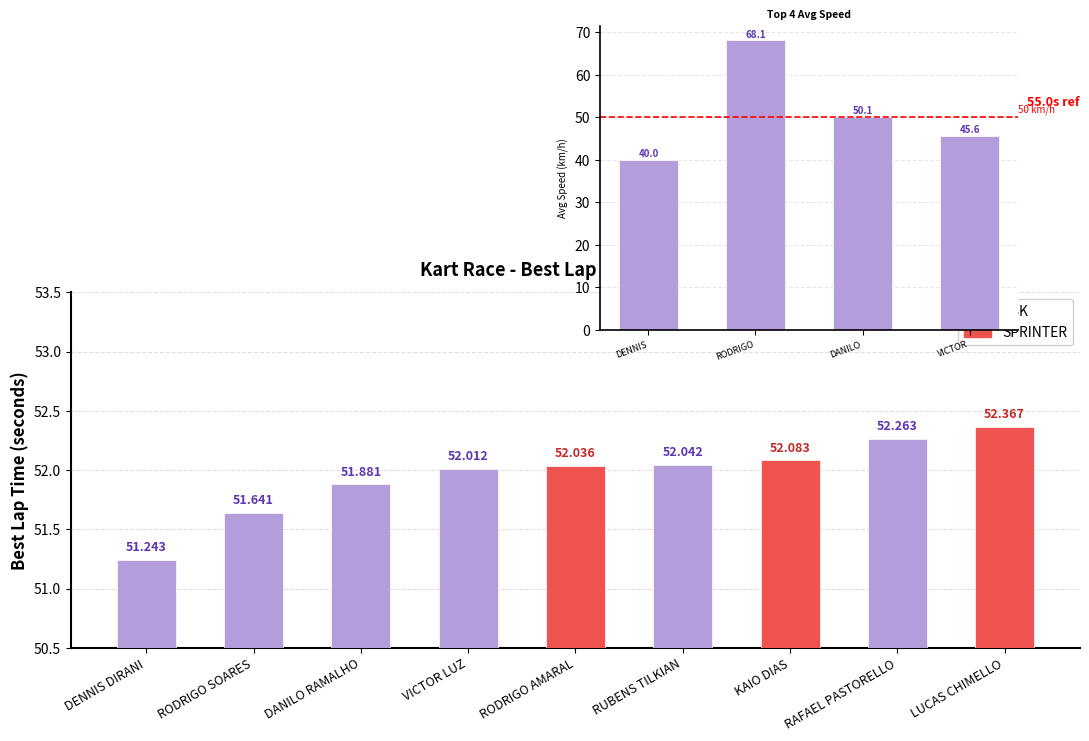

Rank the categories by value from lowest to highest.

DENNIS, VICTOR, DANILO, RODRIGO